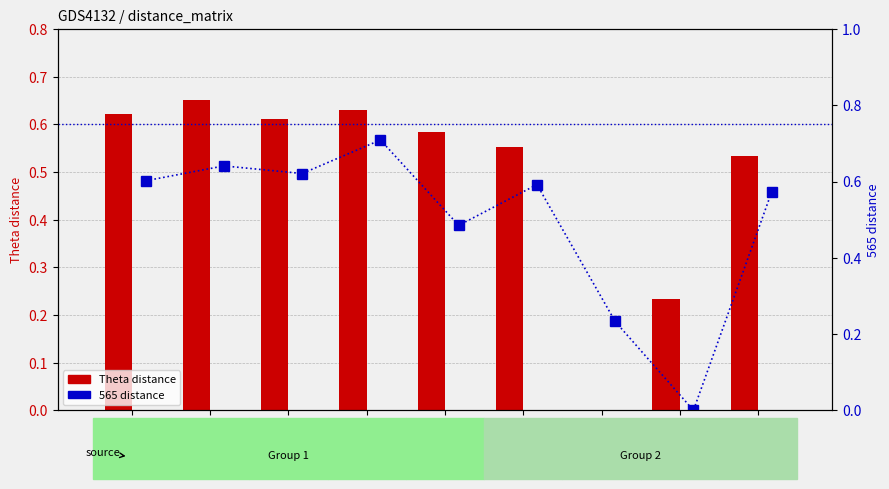

What position from the left is A?

2